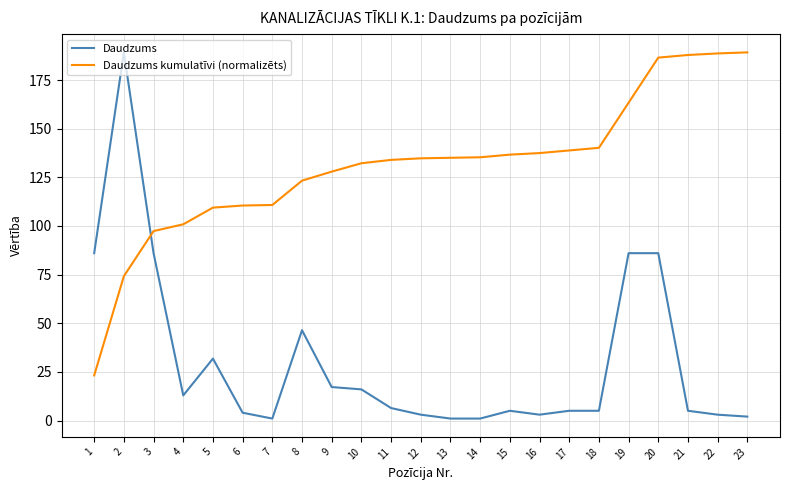

List the series in order of their overall mean, lowest first.

Daudzums, Daudzums kumulatīvi (normalizēts)